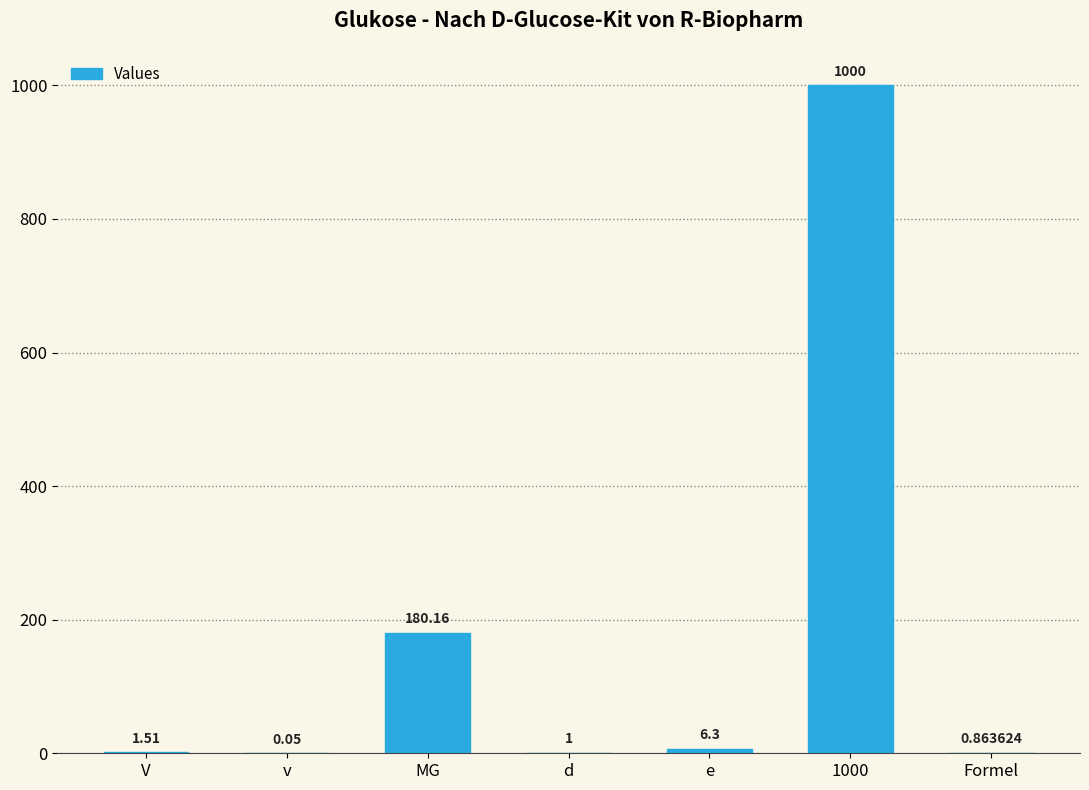

Approximately how many times larger is the value at e compared to d?

6.3